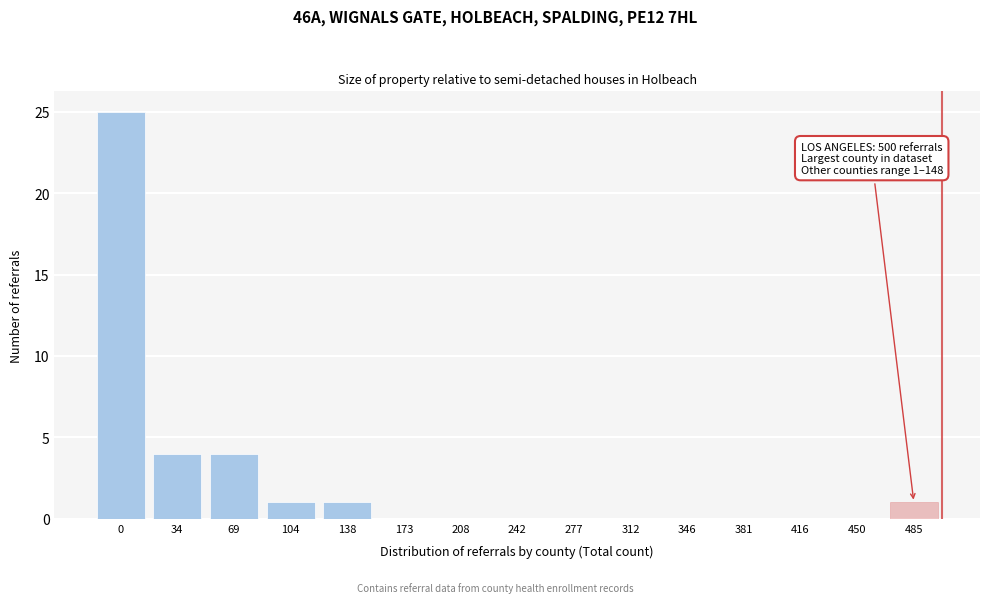

Reading right to left, extract all data points from this chart.

485=1	450=0	416=0	381=0	346=0	312=0	277=0	242=0	208=0	173=0	138=1	104=1	69=4	34=4	0=25